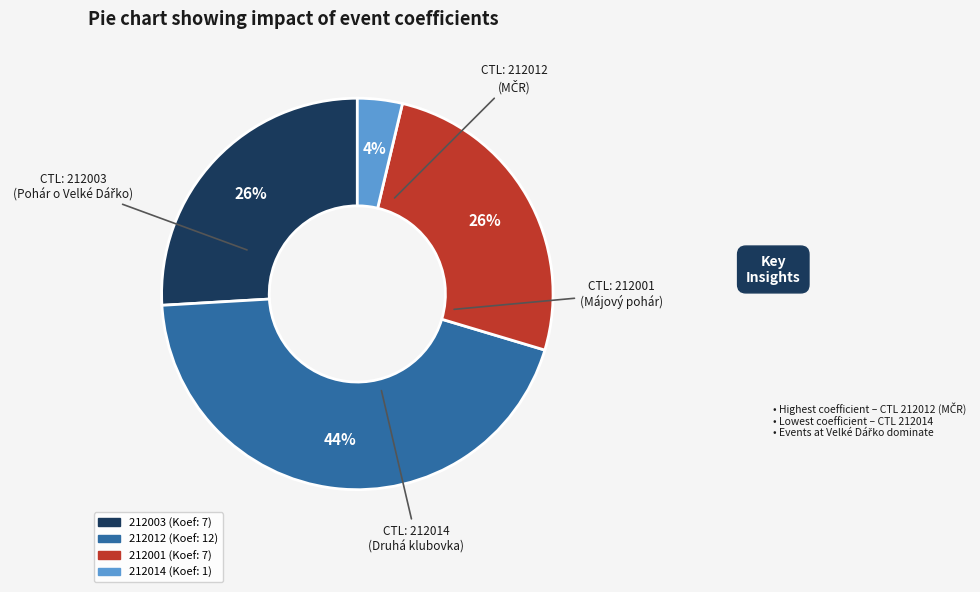

Does any single category account for the majority?

No